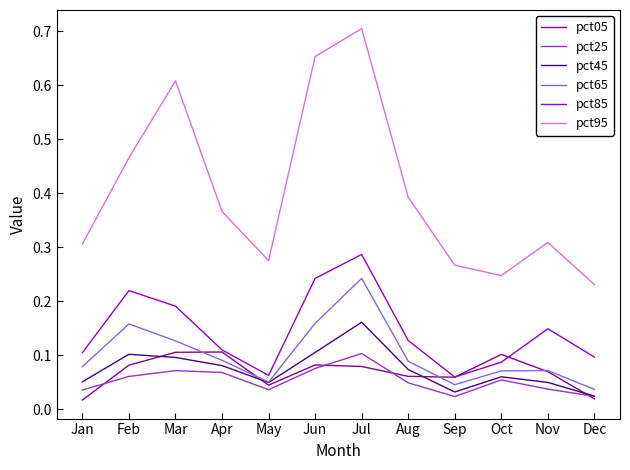

True or false: pct25 and pct95 cross at least once.

False